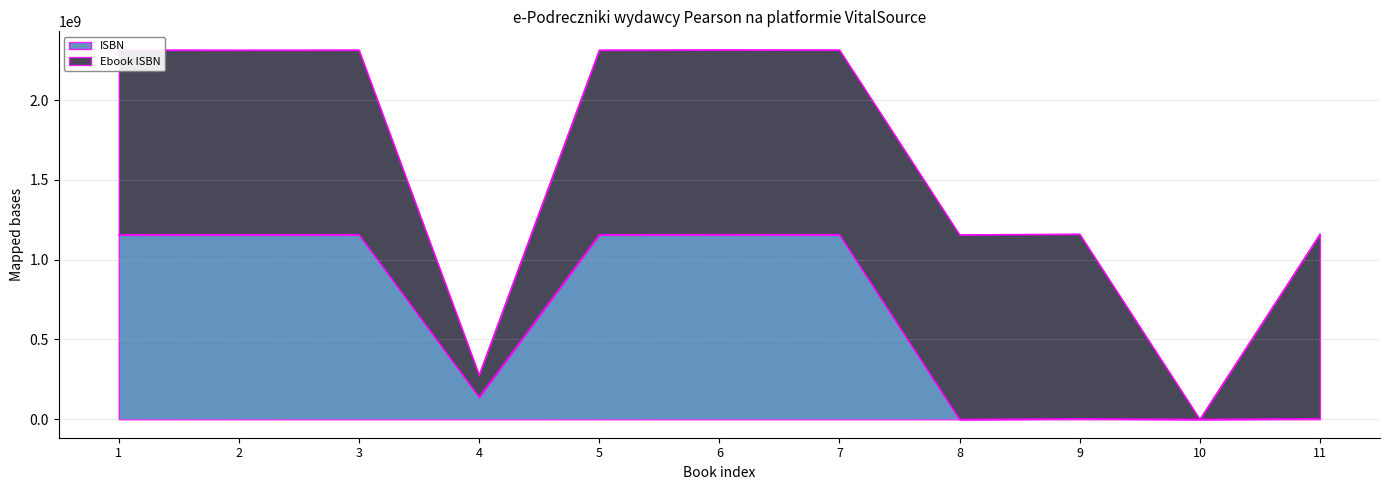

Where is the first local maximum?

3